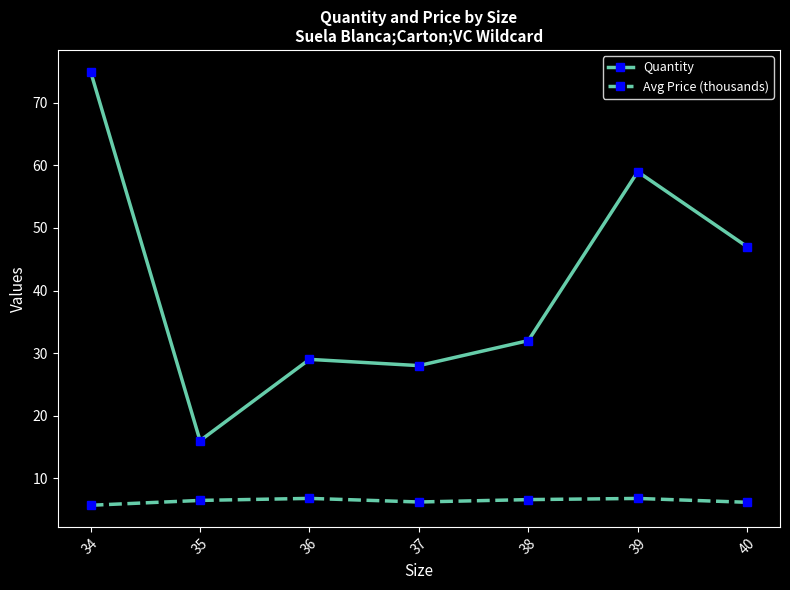

What is the difference between the highest and lowest values at 36?

22.2